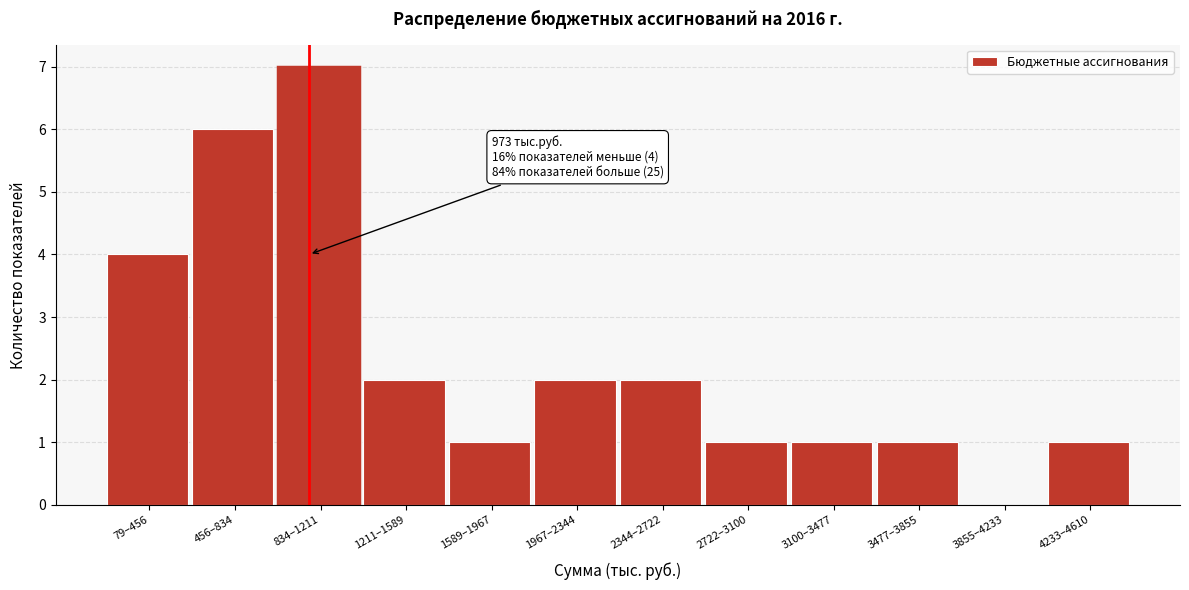

Reading left to right, what are all the values shown in this chart?

79–456=4	456–834=6	834–1211=7	1211–1589=2	1589–1967=1	1967–2344=2	2344–2722=2	2722–3100=1	3100–3477=1	3477–3855=1	3855–4233=0	4233–4610=1